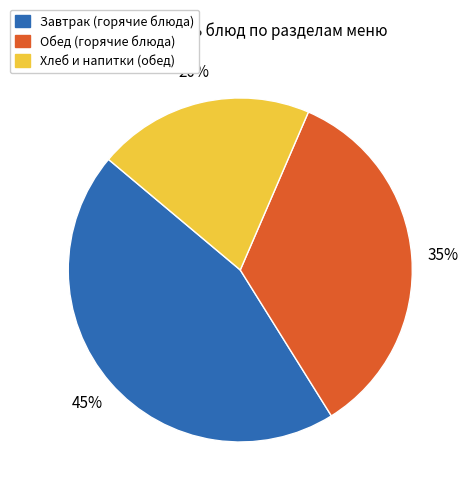

What is the ratio of the value at Завтрак (горячие блюда) to the value at Хлеб и напитки (обед)?

2.2